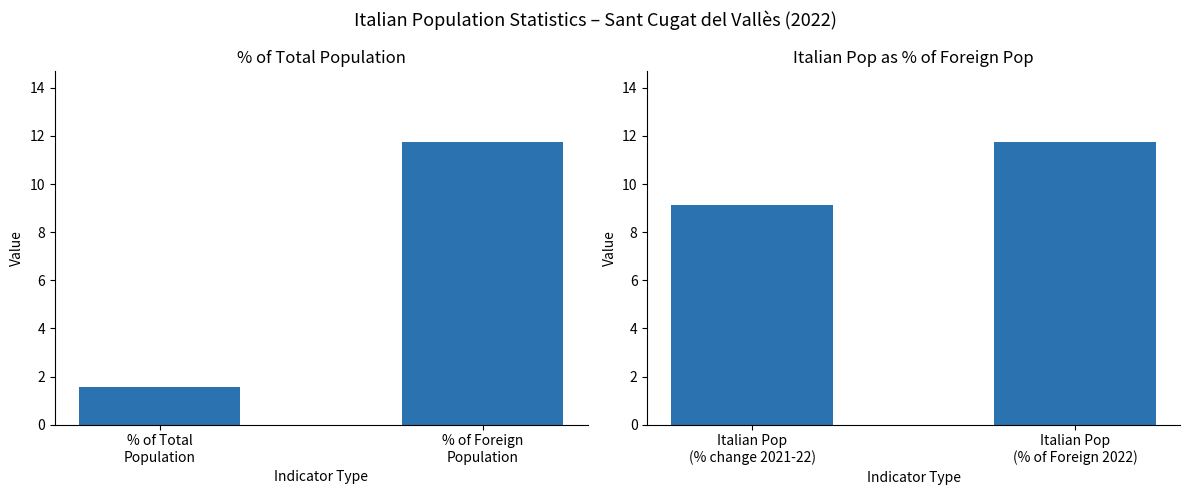

What is the difference between the % Indicators values at % of Total
Population and % of Foreign
Population?

10.2